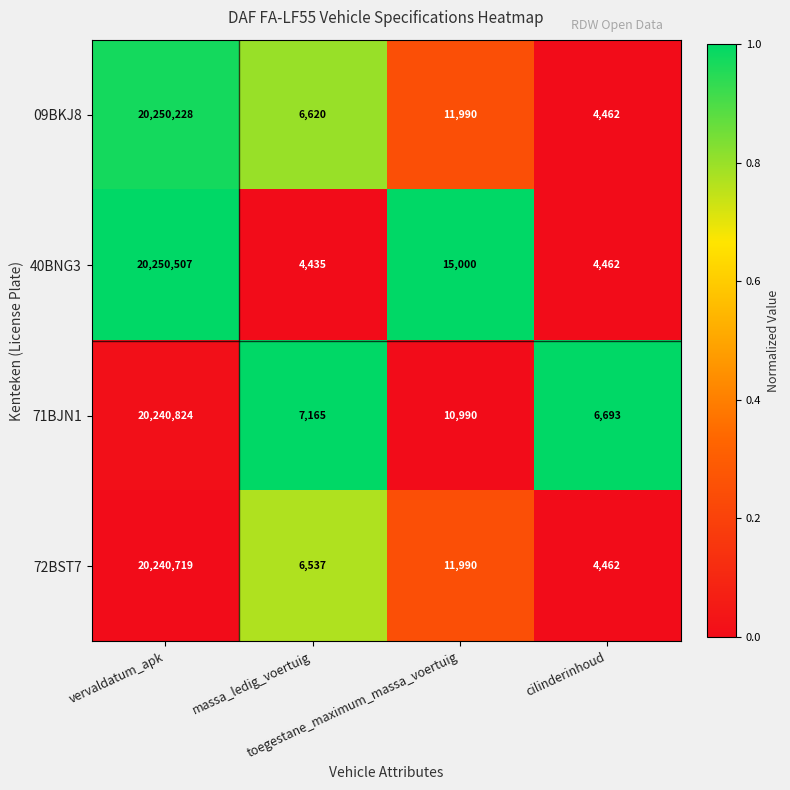

Which series has the widest spread of values?

40BNG3